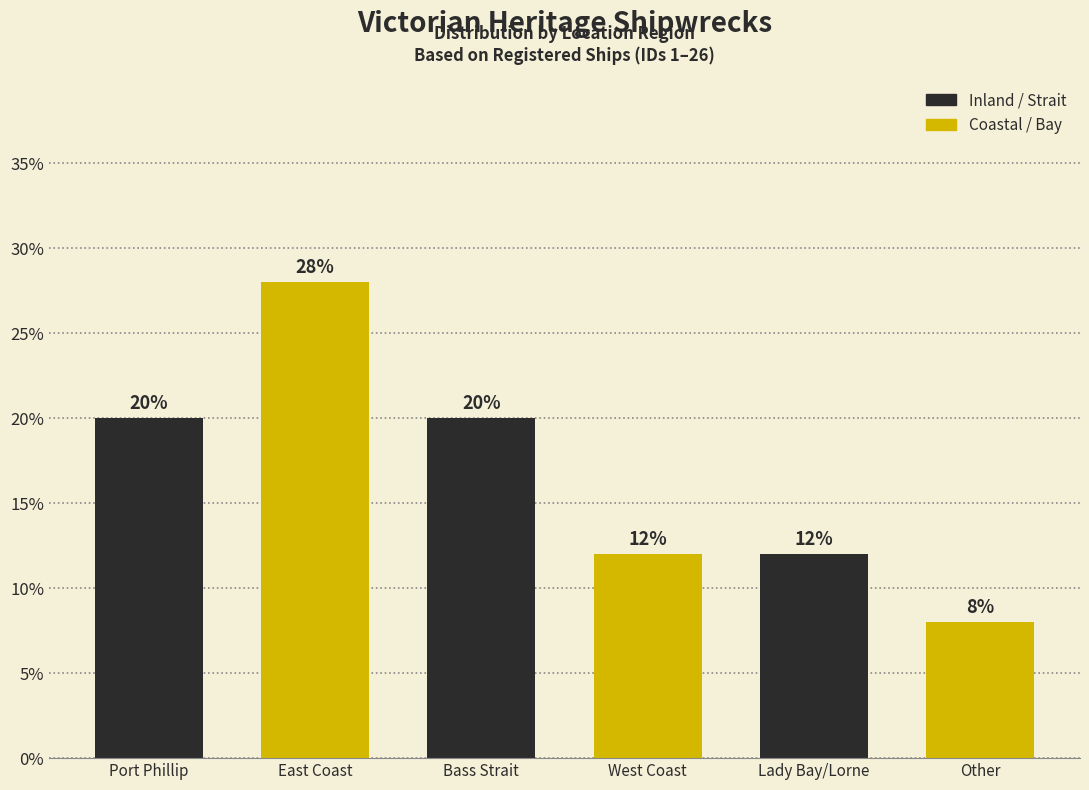

Reading left to right, transcribe all the data shown in this chart.

20.0	28.0	20.0	12.0	12.0	8.0